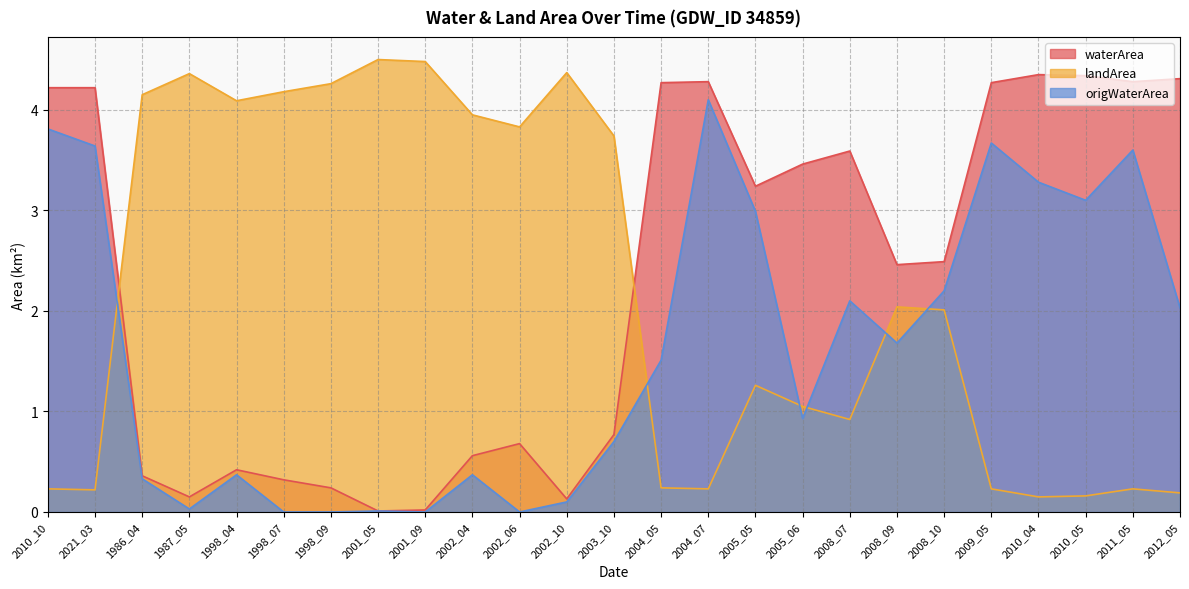

What is the label of the 13th point from the left?

2003_10